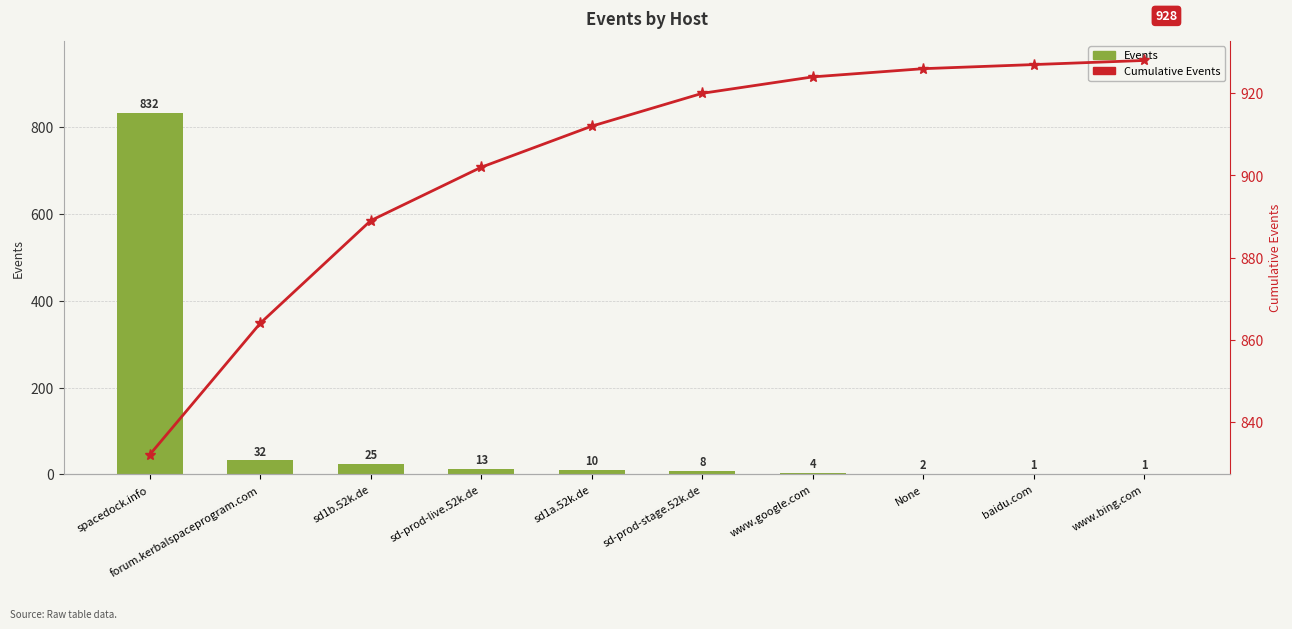

What are all the series names shown in the legend?

Events, Cumulative Events